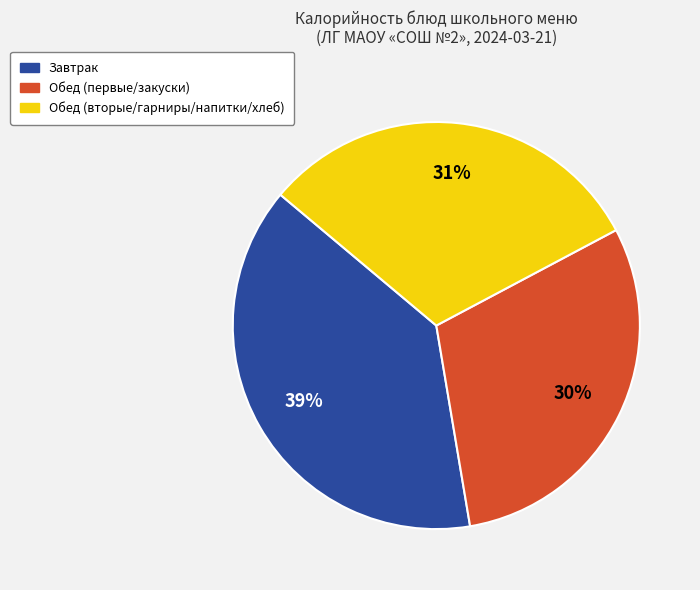

Which category has the smallest portion of the pie?

Обед (первые/закуски)